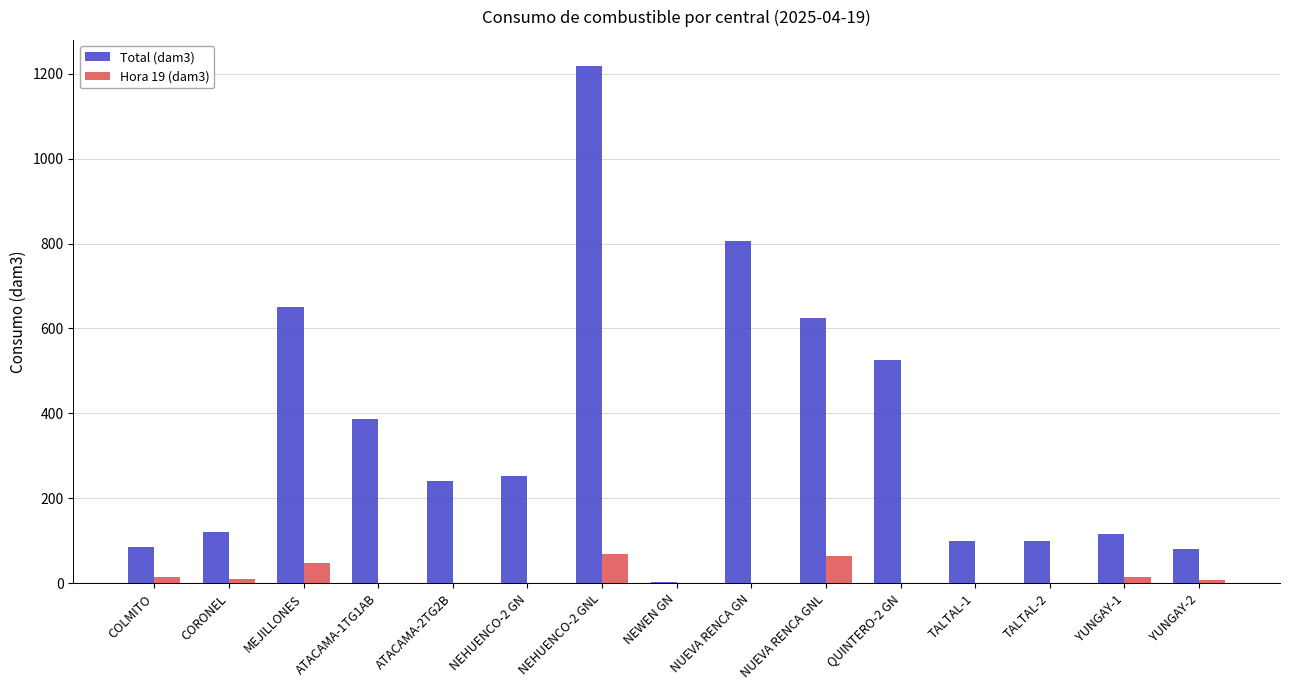

What is the sum of all Total (dam3) values?

5311.2